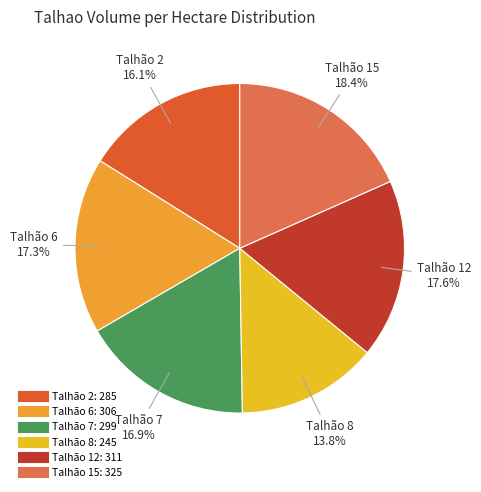

What is the largest slice in the pie chart?

15